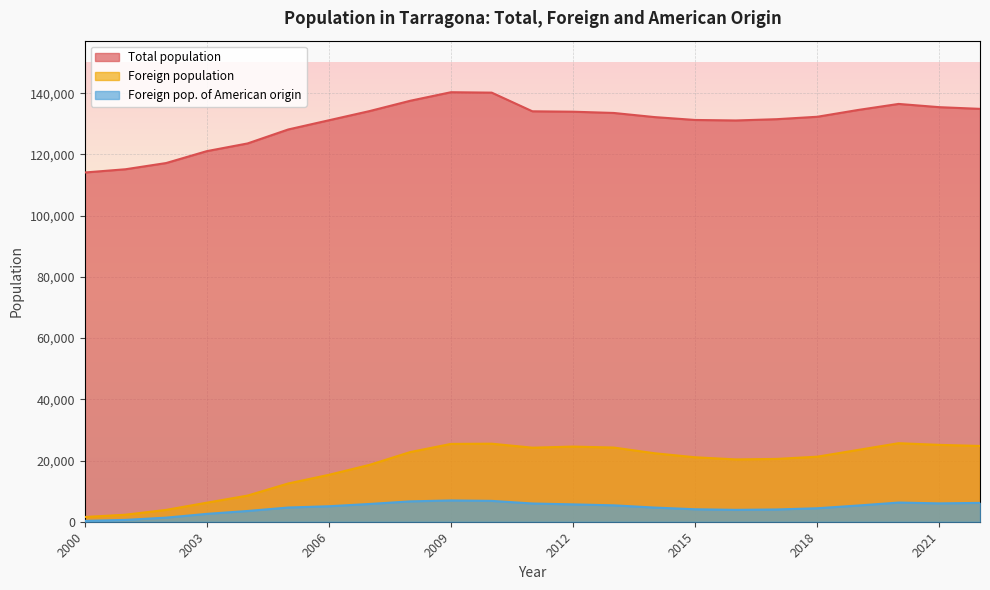

Where is the first local minimum for Foreign pop. of American origin?

2016